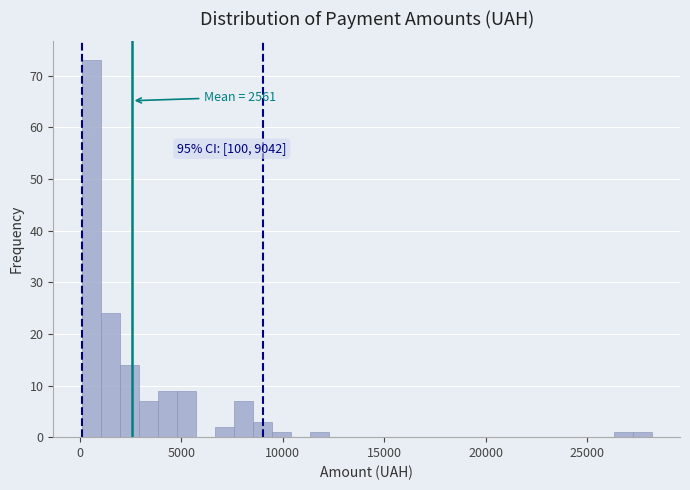

Around what value on the x-axis is the tallest bar? Give the approximate position of its centre, as read against the axis.

500